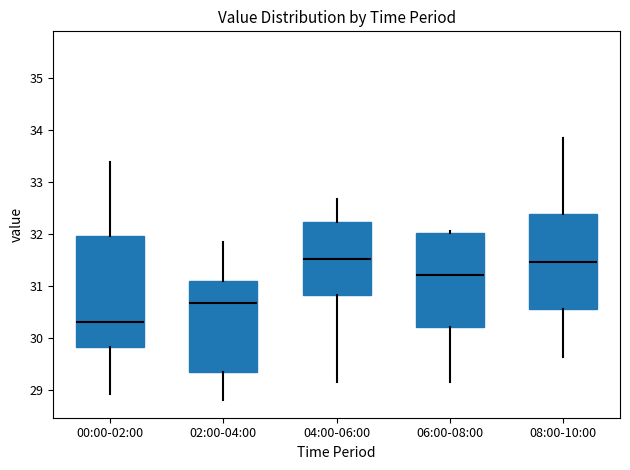

Which box's median line is the lowest?

00:00-02:00